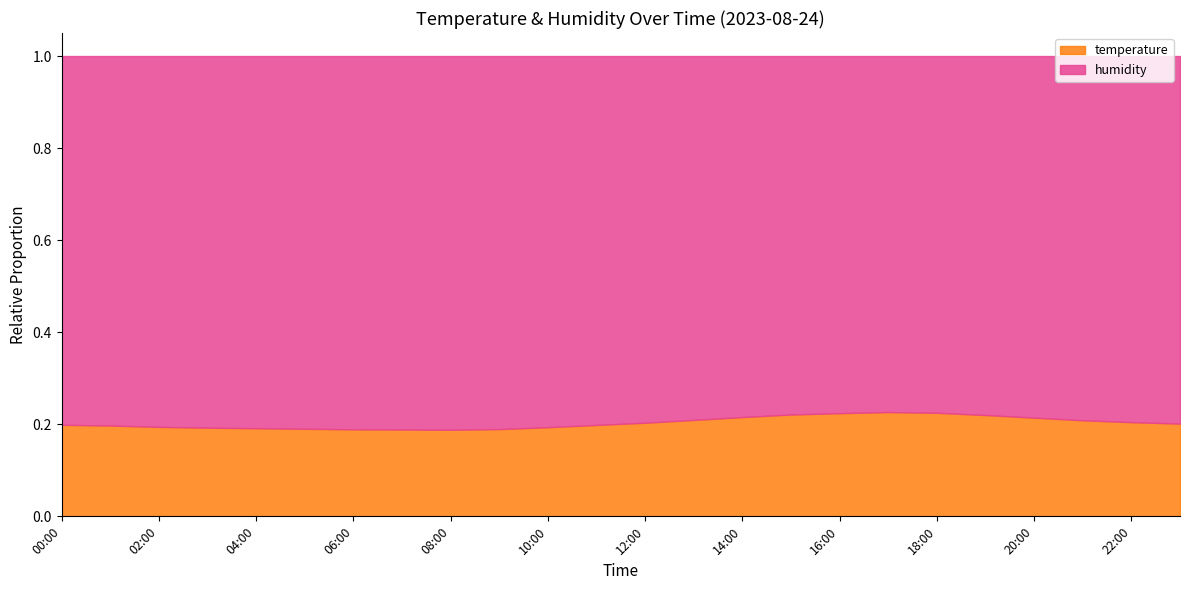

What is the label of the 6th point from the right?

18:00